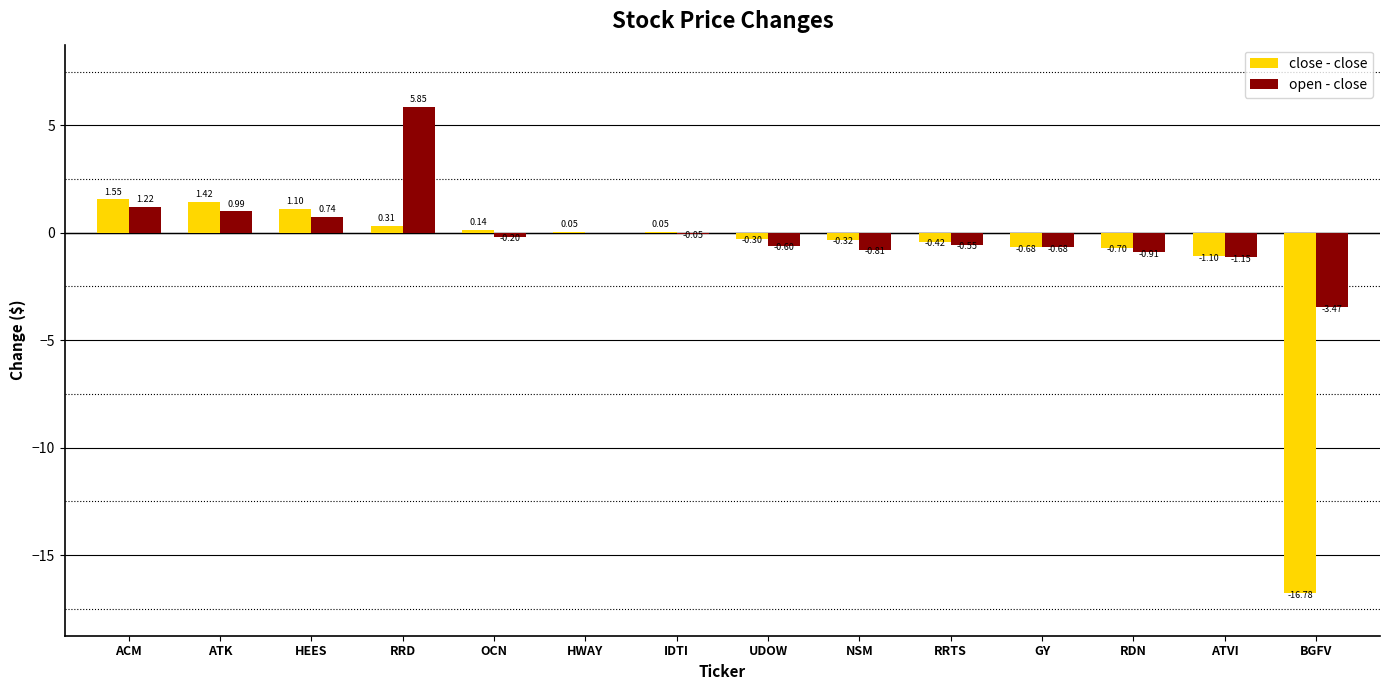

What is the sum of all close - close values?

-15.7